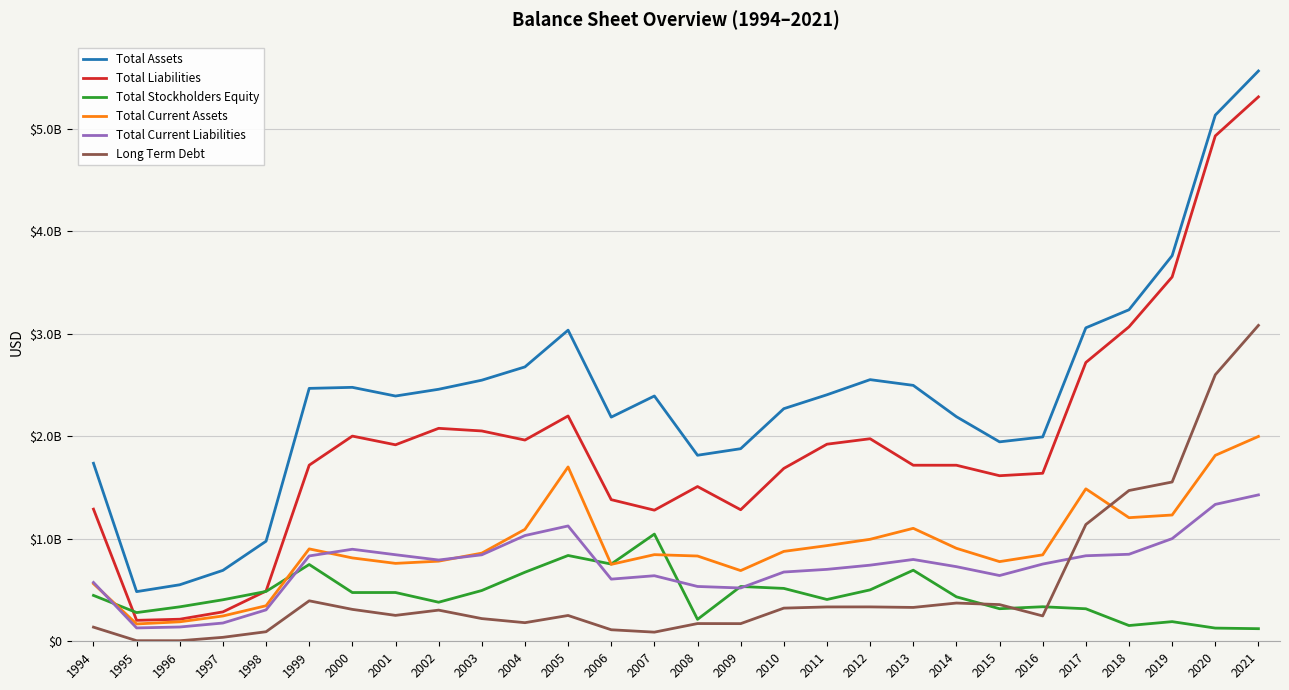

What is the maximum value shown in the chart?

5566700000